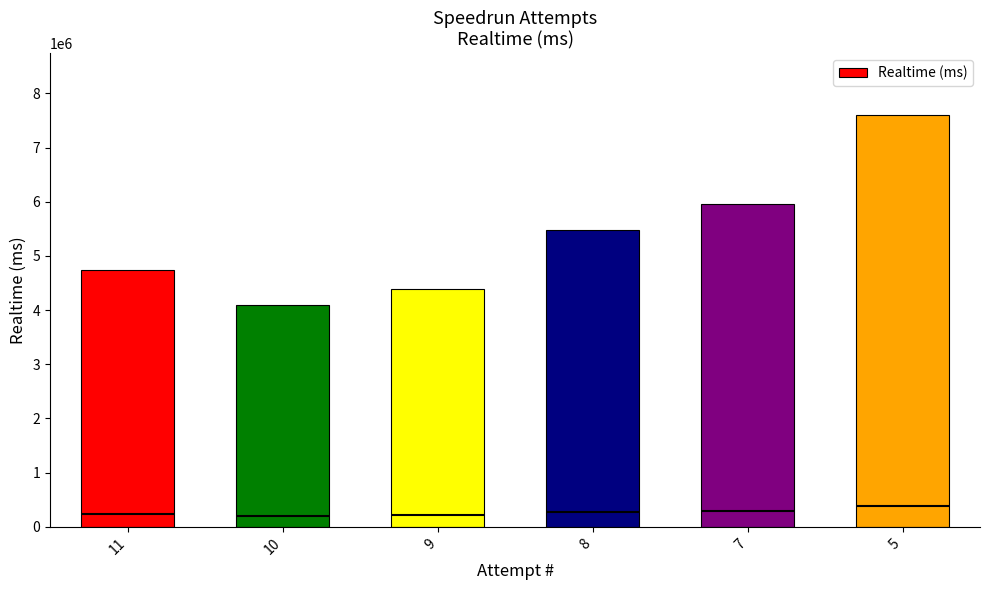

List the labels in order of value, largest first.

5, 7, 8, 11, 9, 10